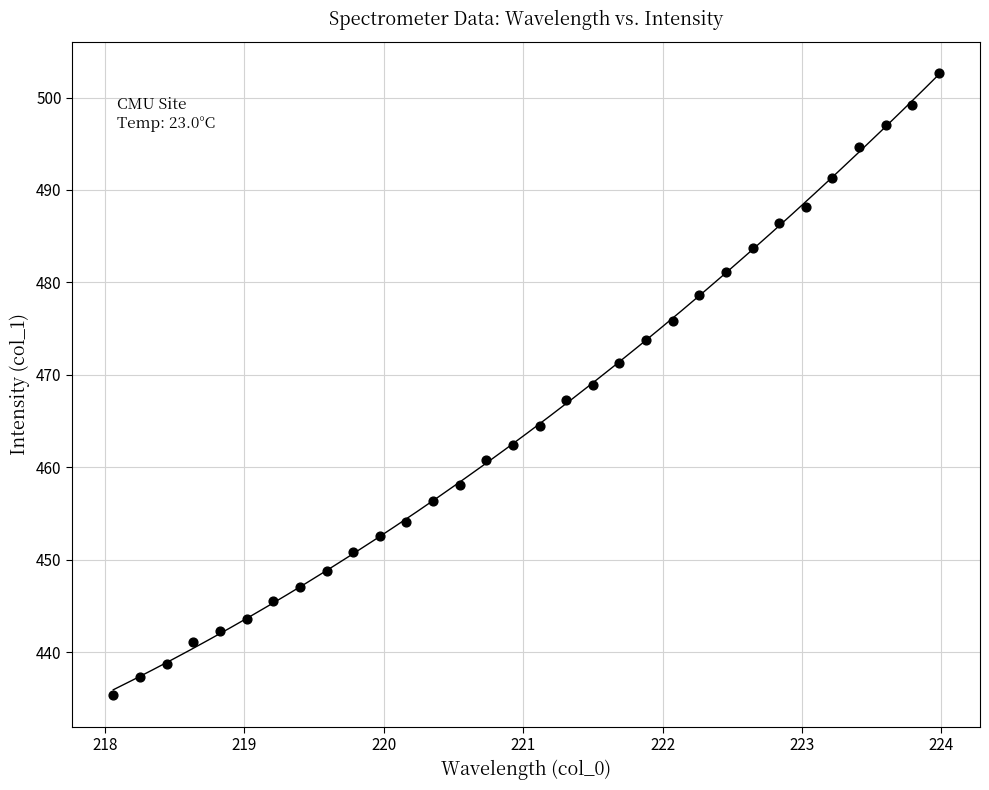

What is the range of Y values (max minus min)?

67.4